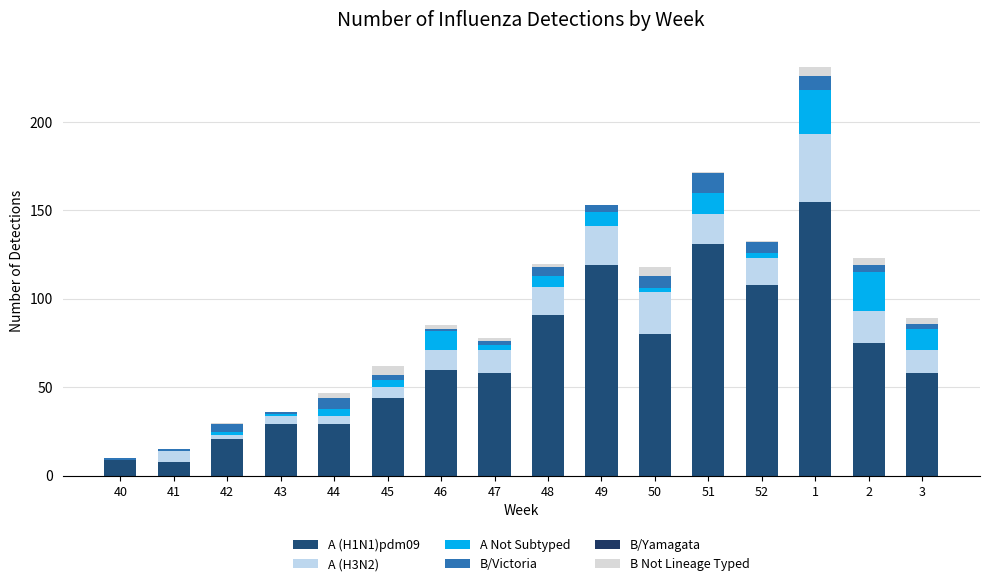

Count the number of categories in the chart.

16